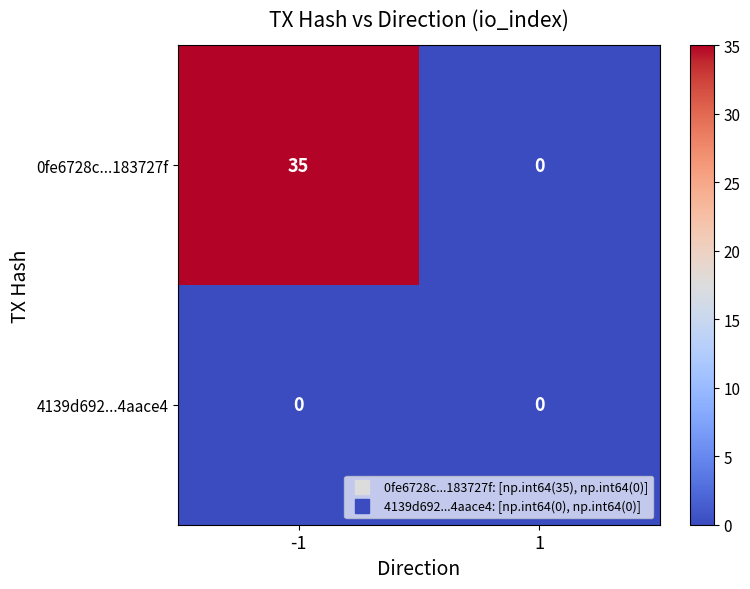

At which category is the sum across all series the highest?

-1